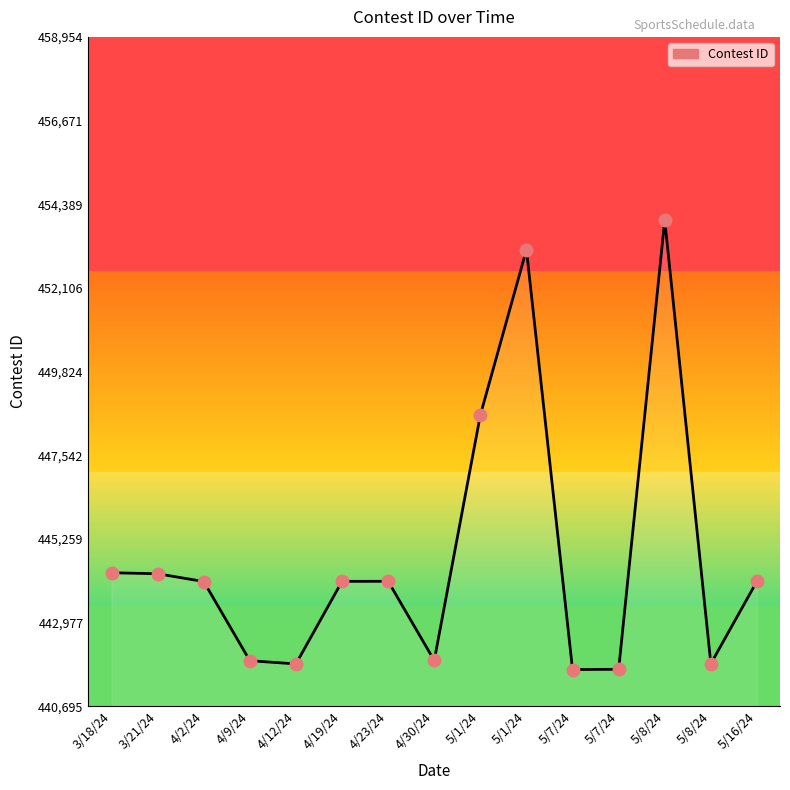

What value does the data have at 5/16/24?

444104